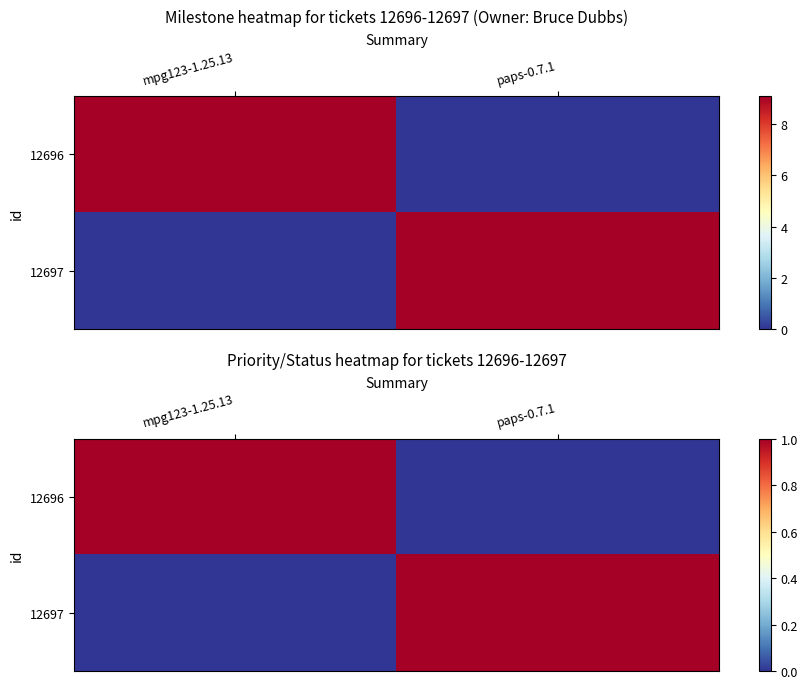

What is the difference between the highest and lowest values at paps-0.7.1?

1